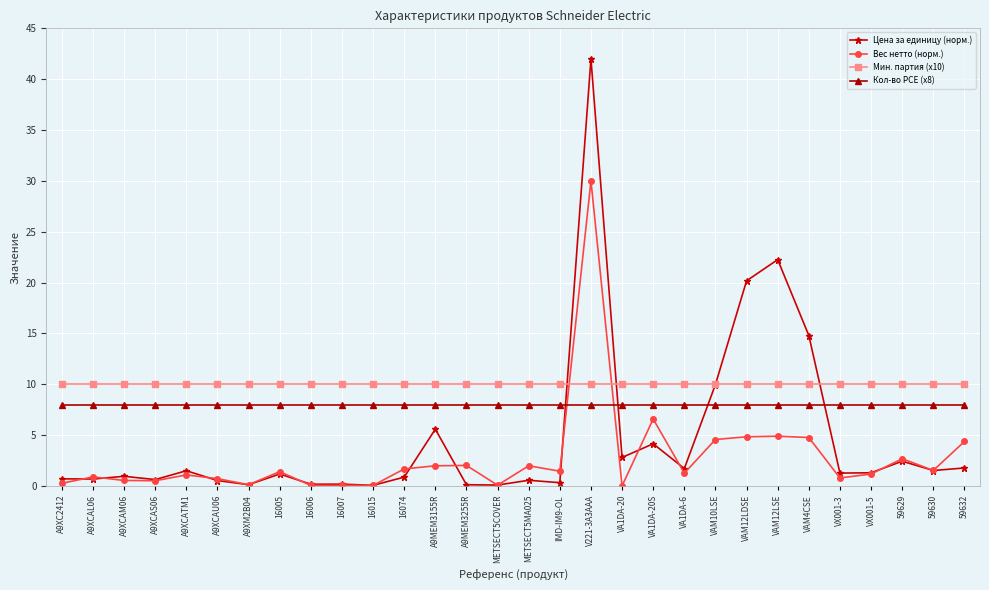

How many times do Цена за единицу (норм.) and Кол-во PCE (x8) cross each other?

4